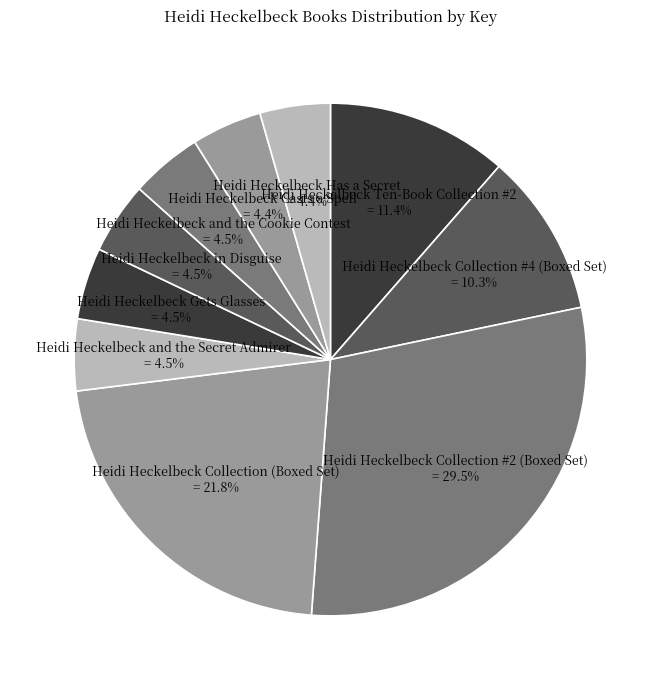

Count the number of slices in the pie.

10